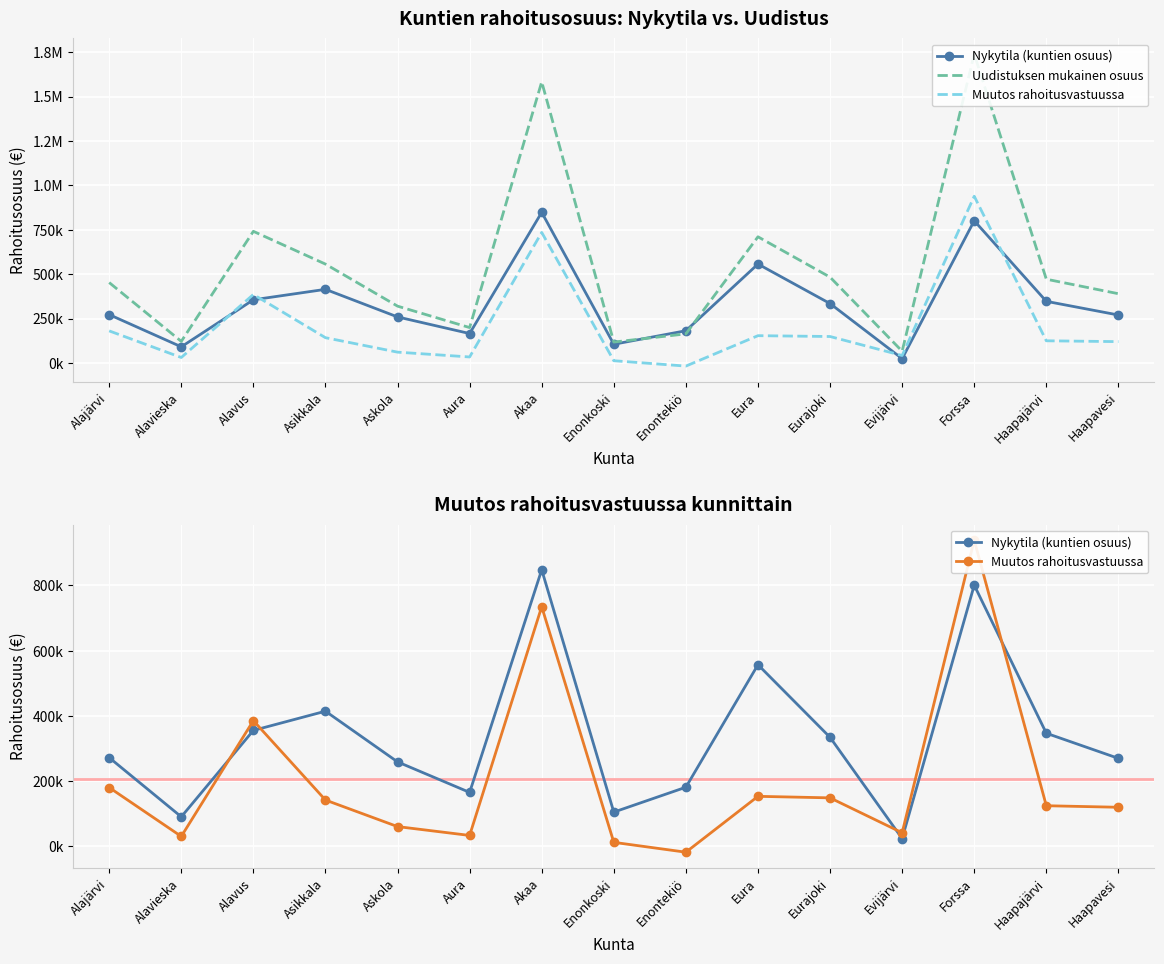

List the series in order of their overall mean, lowest first.

Muutos rahoitusvastuussa, Nykytila (kuntien osuus), Uudistuksen mukainen osuus